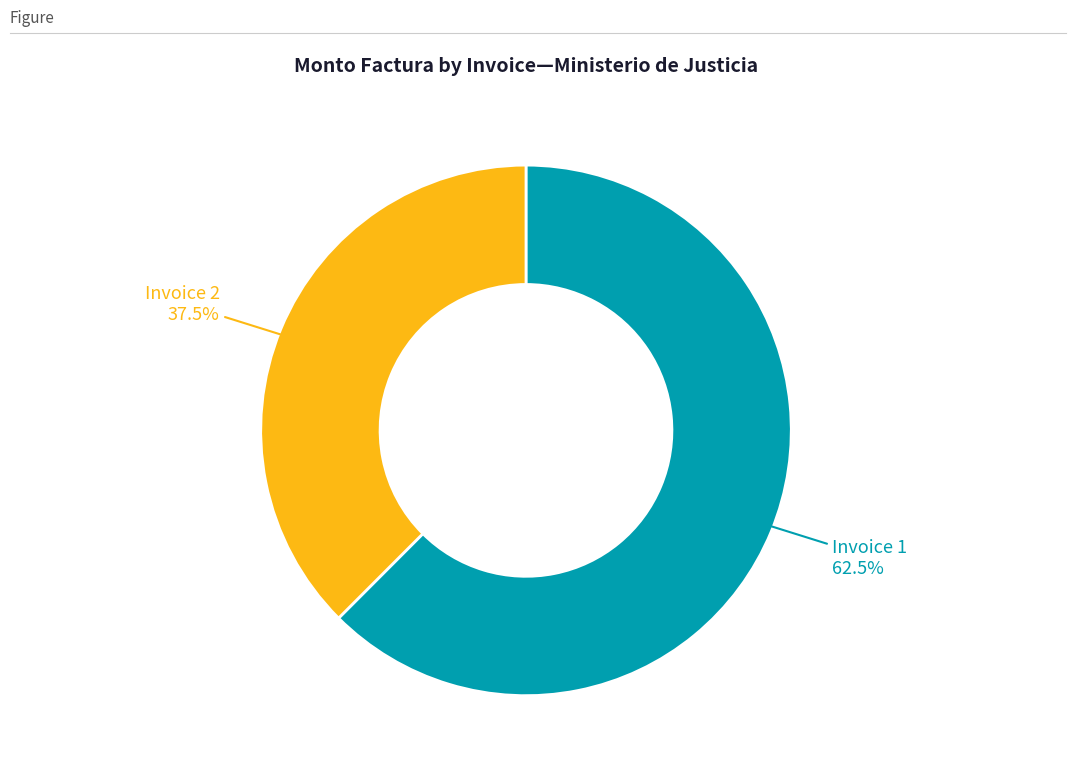

Is there a majority slice in this chart?

Yes